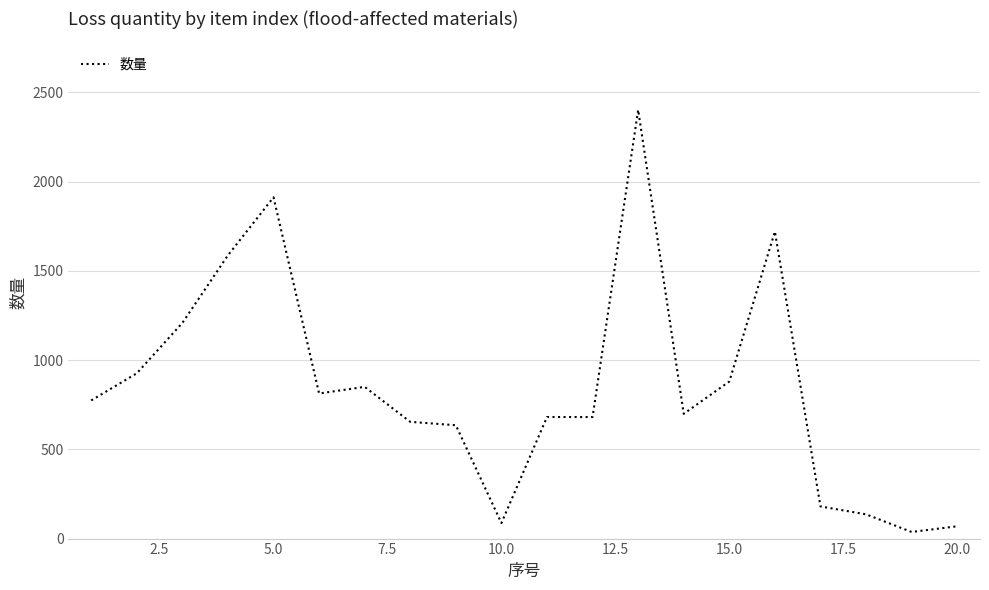

What is the maximum value shown in the chart?

2402